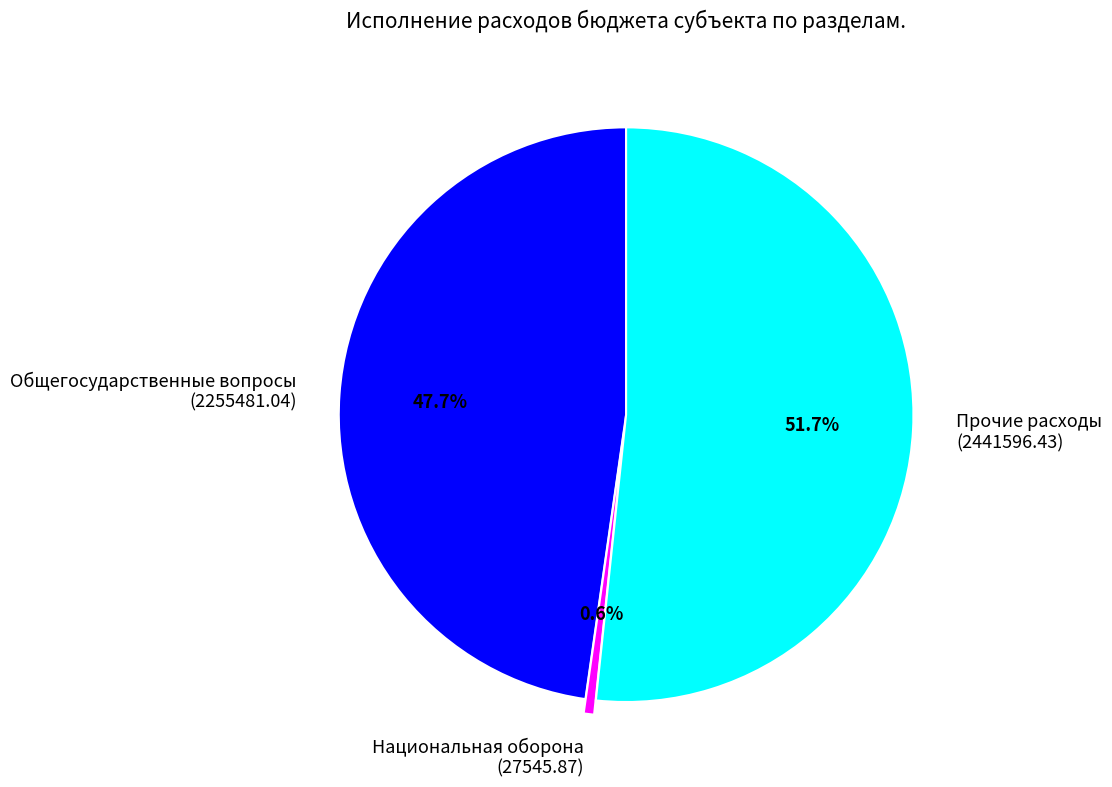

Count the number of slices in the pie.

3